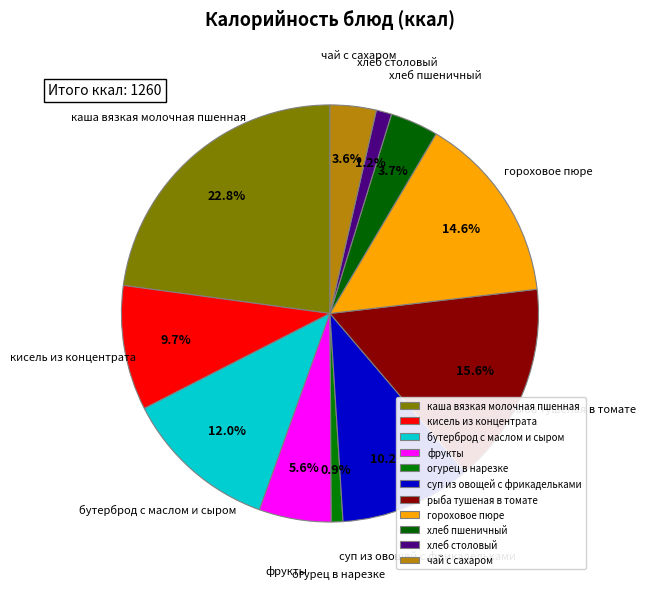

Does фрукты account for over 50% of the chart?

No